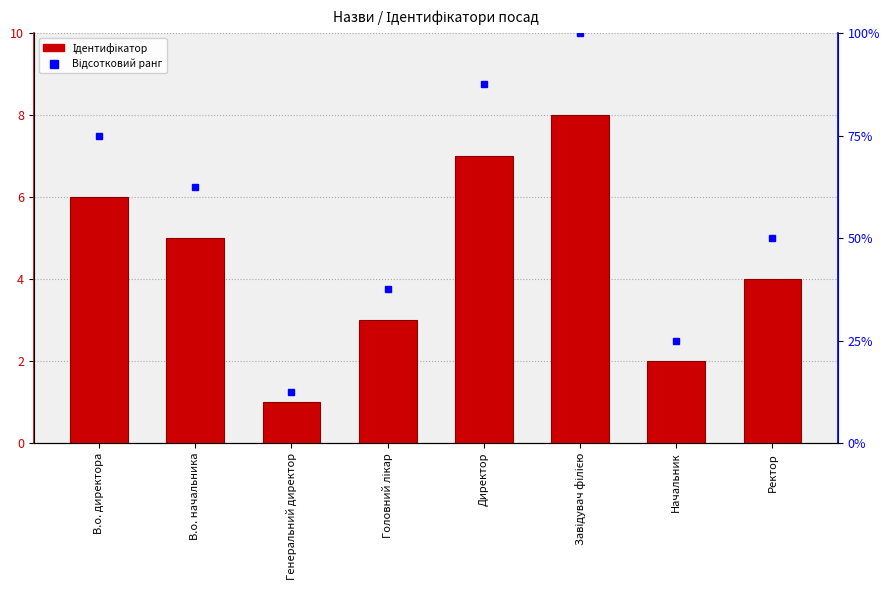

Are the bars horizontal?

No